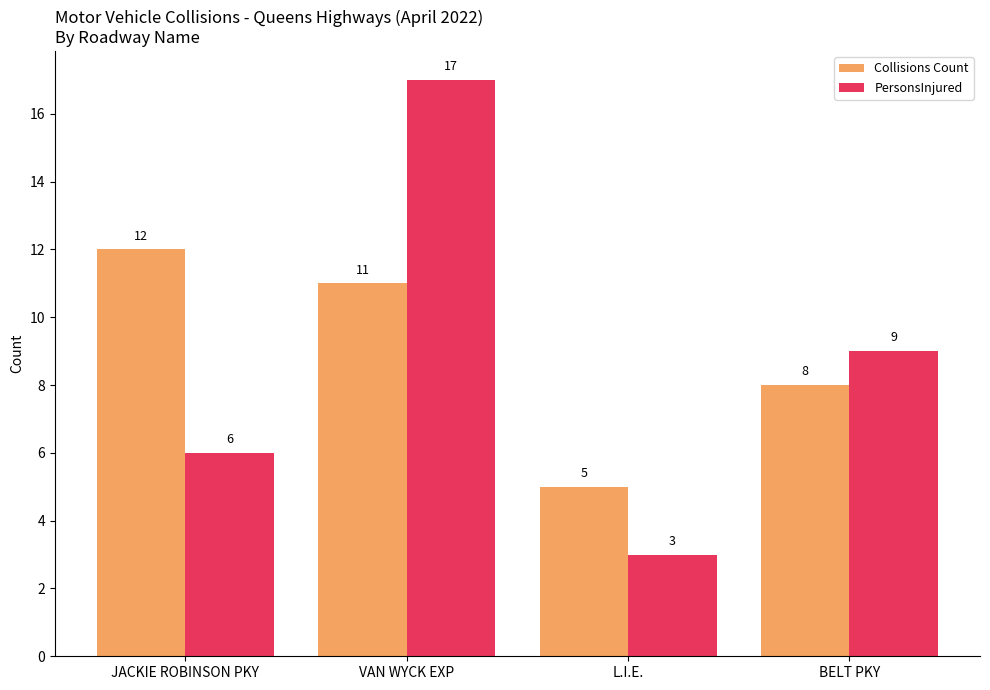

Reading right to left, transcribe all the data shown in this chart.

Collisions Count: BELT PKY=8	L.I.E.=5	VAN WYCK EXP=11	JACKIE ROBINSON PKY=12
PersonsInjured: BELT PKY=9	L.I.E.=3	VAN WYCK EXP=17	JACKIE ROBINSON PKY=6